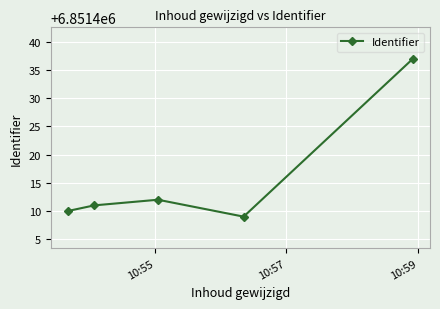

What is the value of the 3rd point from the left?

6851412